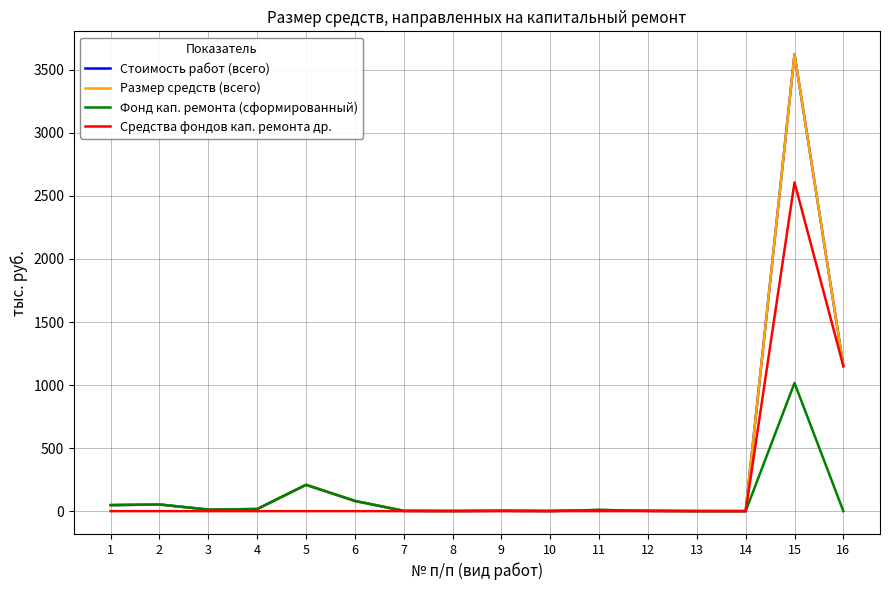

Does the chart display data point markers on the line(s)?

No